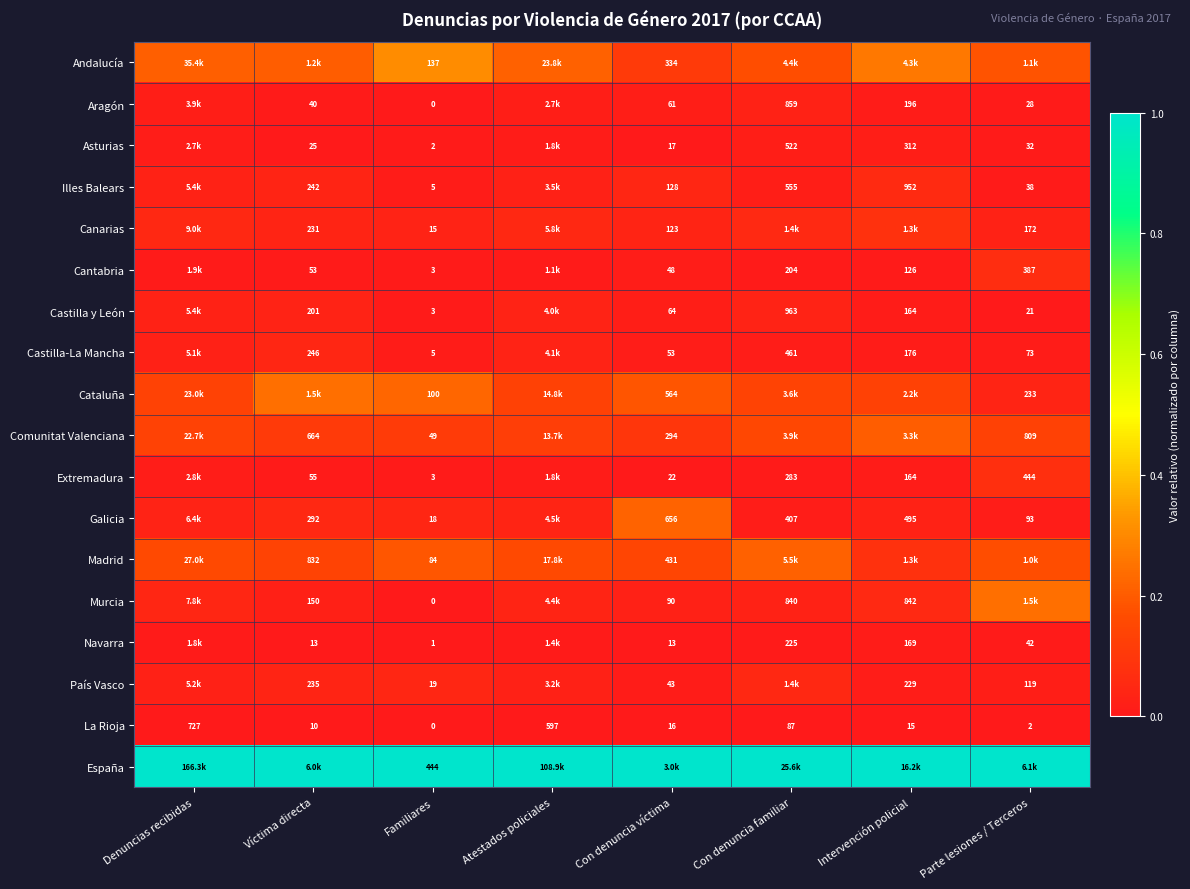

Is the value of Extremadura at Intervención policial greater than the value of Castilla-La Mancha at Familiares?

Yes